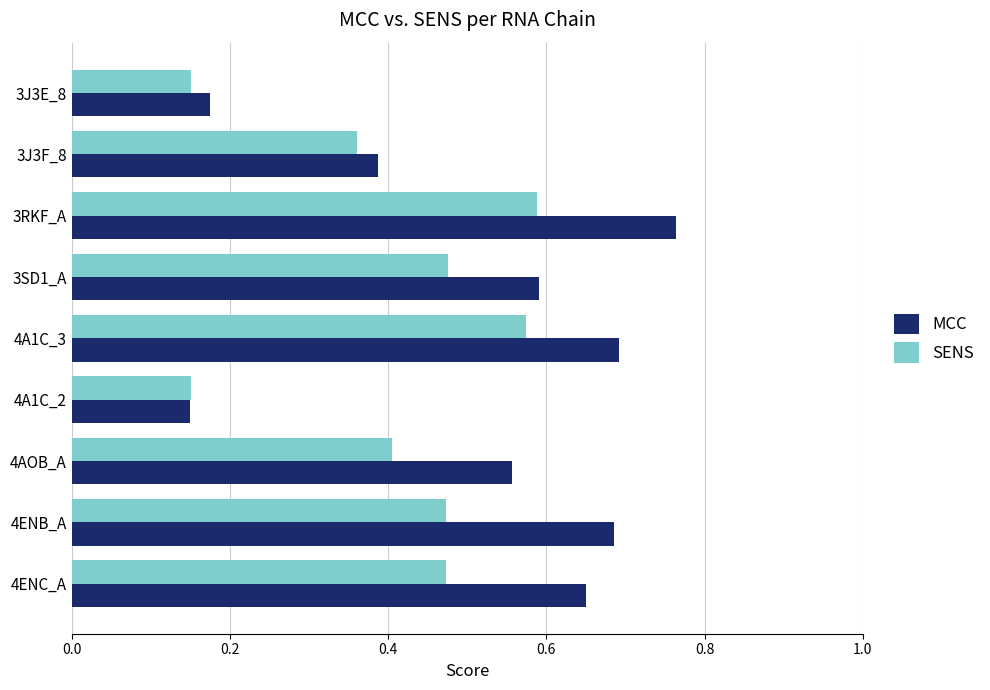

List the series in order of their overall mean, lowest first.

SENS, MCC